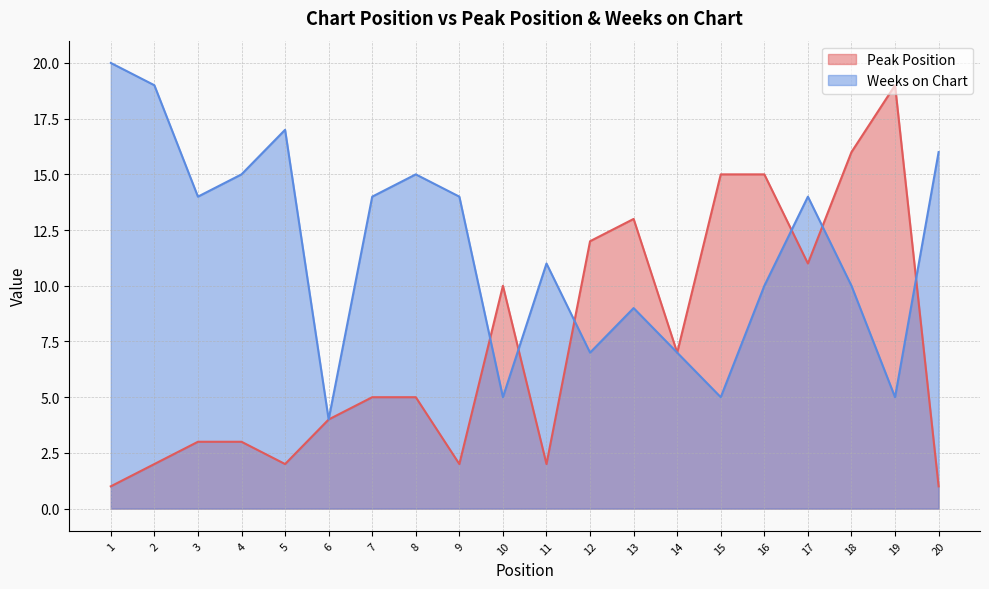

How many intersections are there between Peak Position and Weeks on Chart?

6